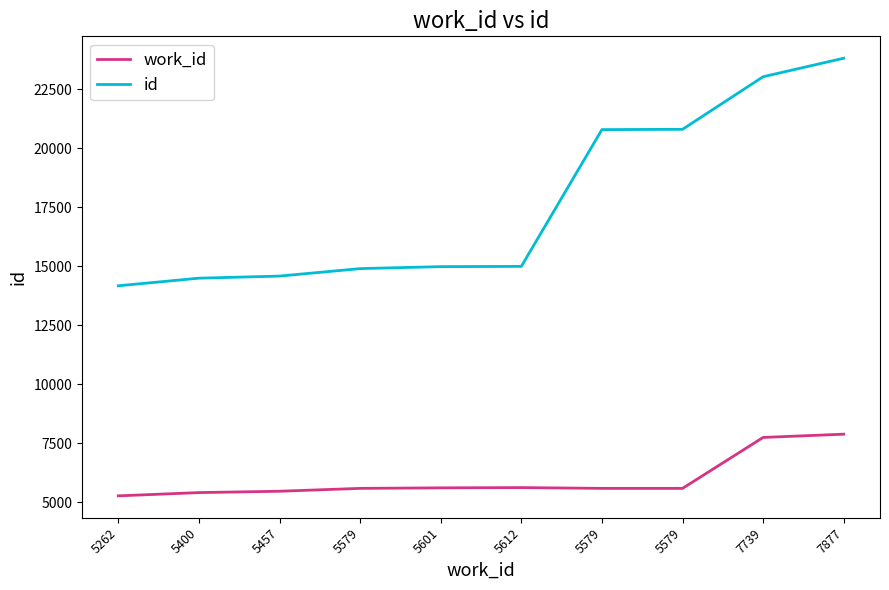

What are all the series names shown in the legend?

work_id, id